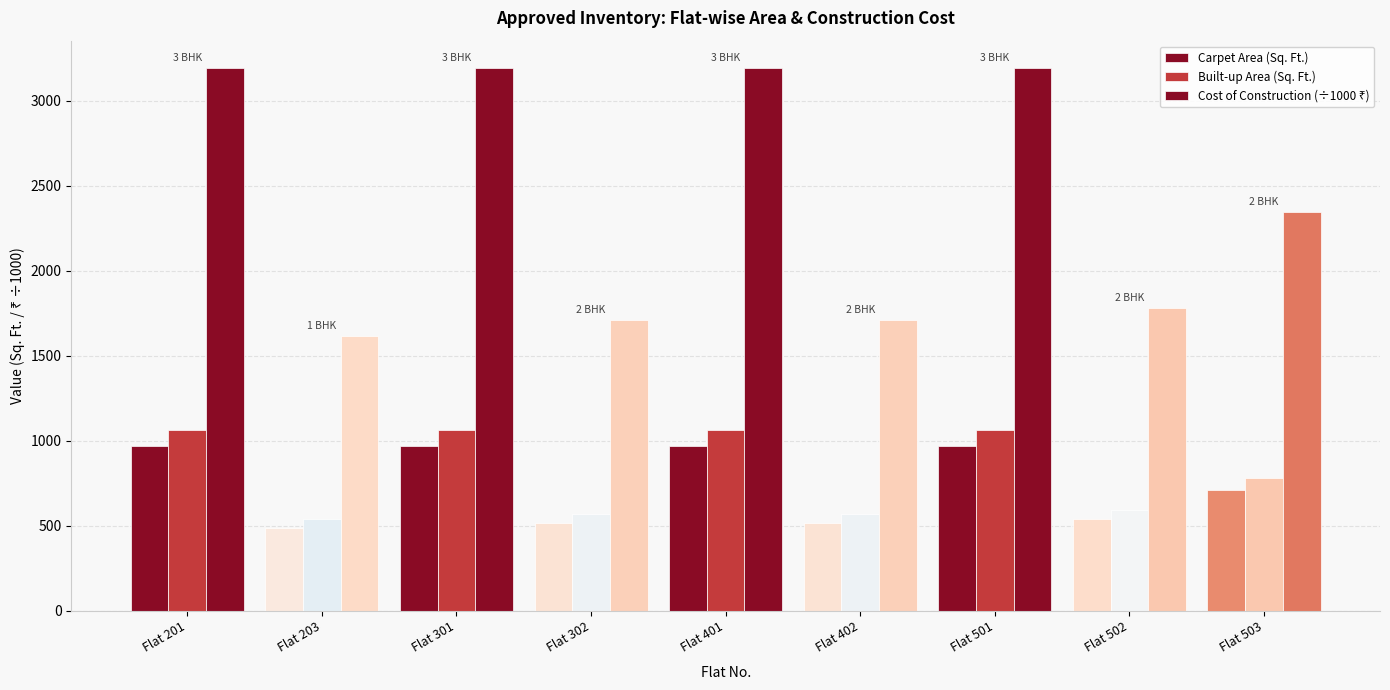

What is the difference between the highest and lowest values at Flat 502?

1242.0